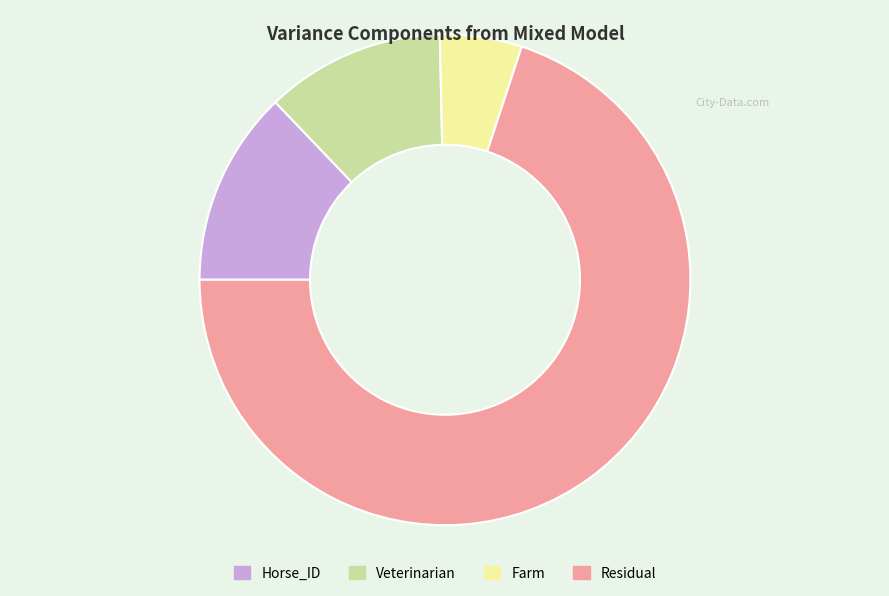

The Veterinarian slice represents 22% of the pie. True or false?

False